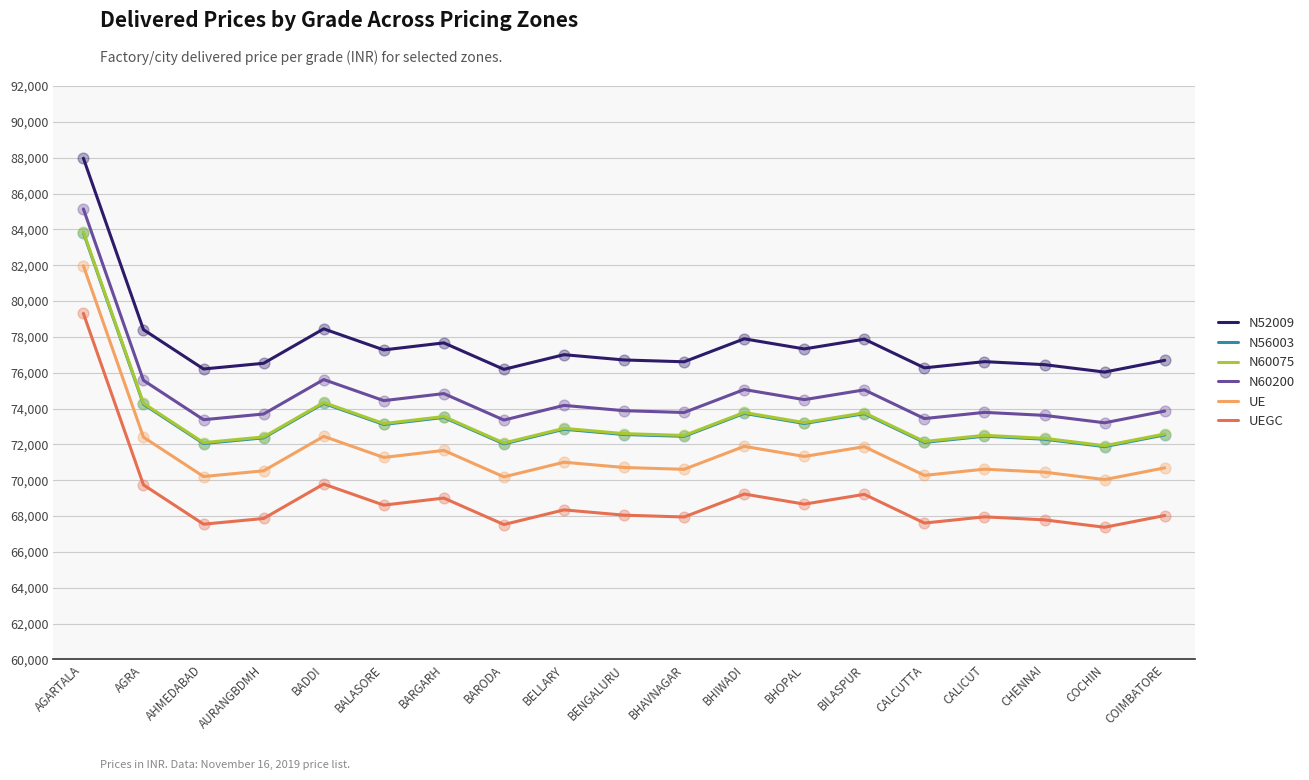

Is the value of N60200 at BELLARY greater than the value of N56003 at CHENNAI?

Yes